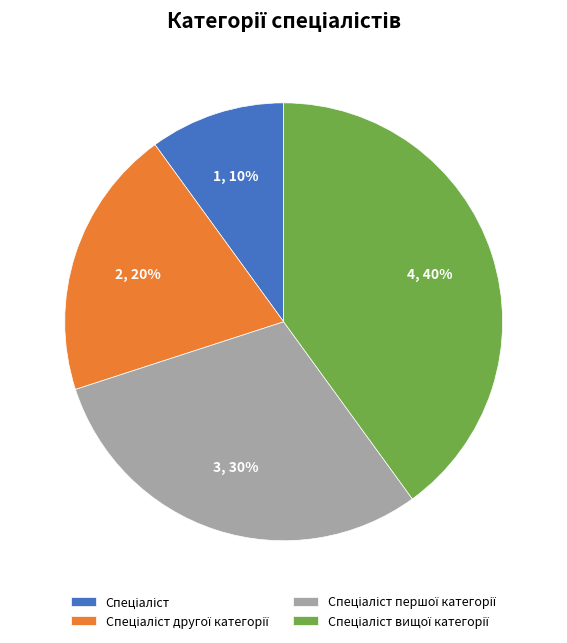

To the nearest percent, what is the average slice percentage?

25%